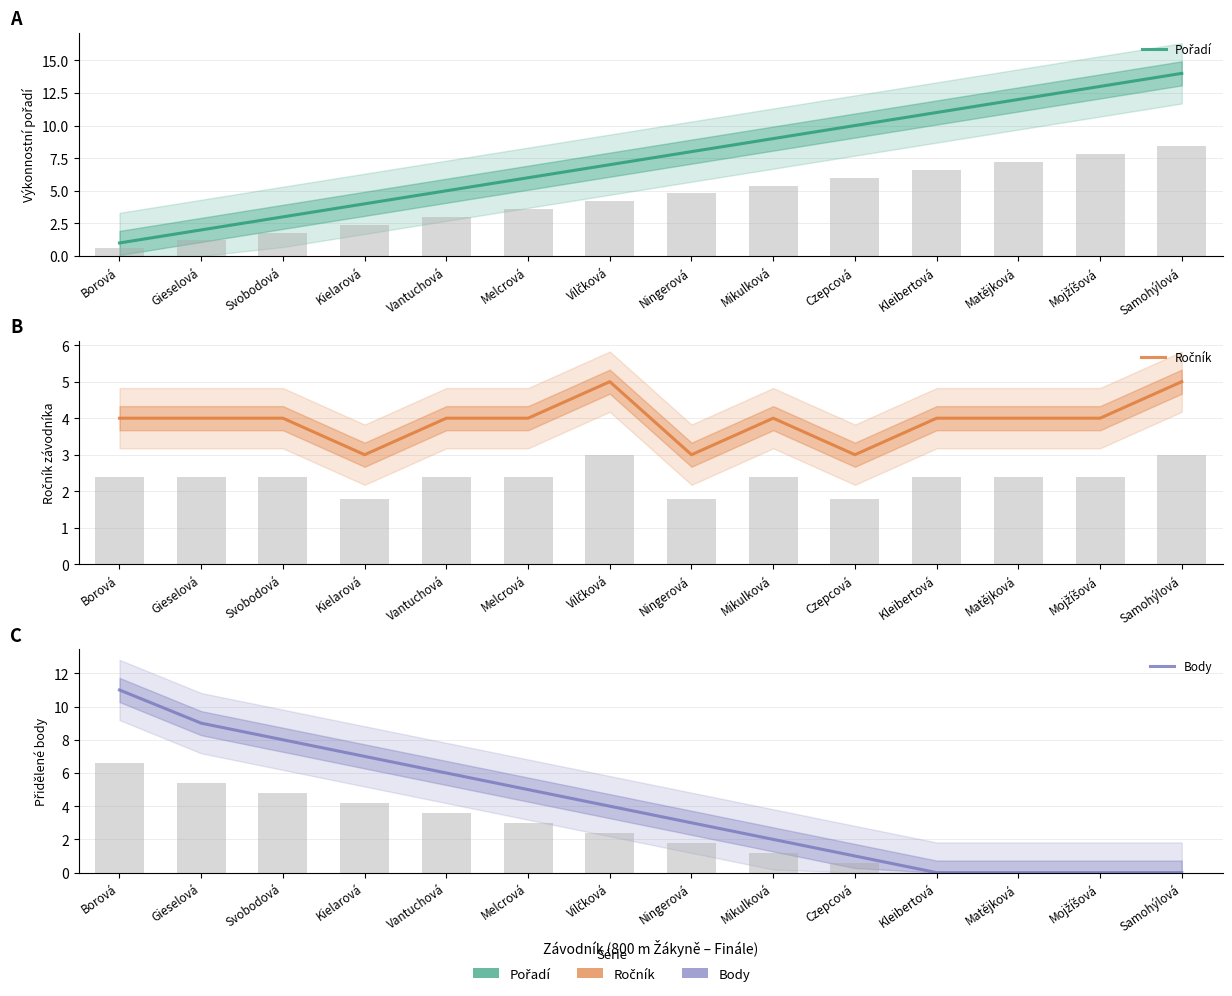

What is the sum of the Body values at Vilčková and Czepcová?

5